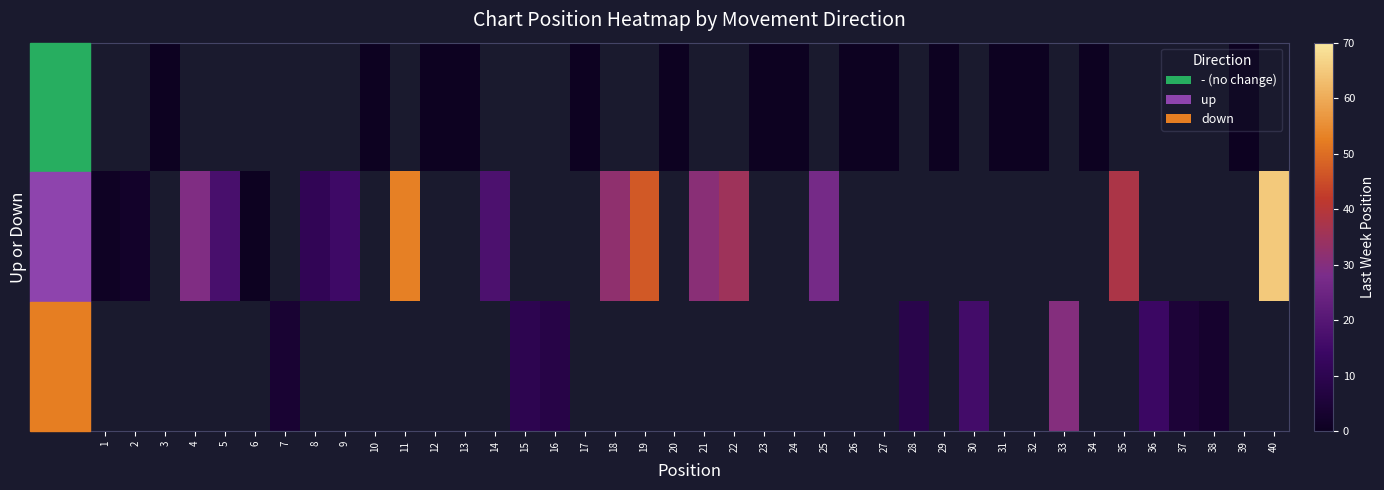

Which category has the highest value across all series?

40